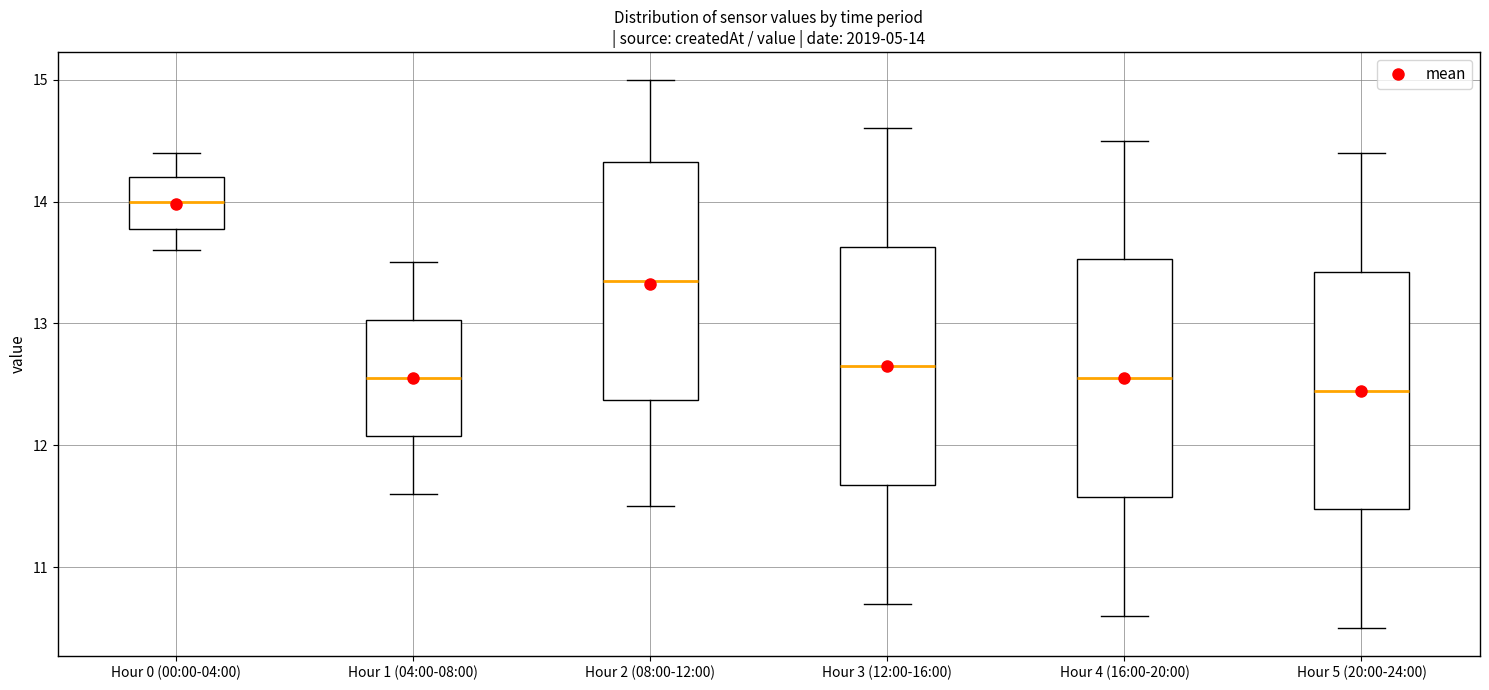

Which box has the lowest median line?

Hour 5 (20:00-24:00)